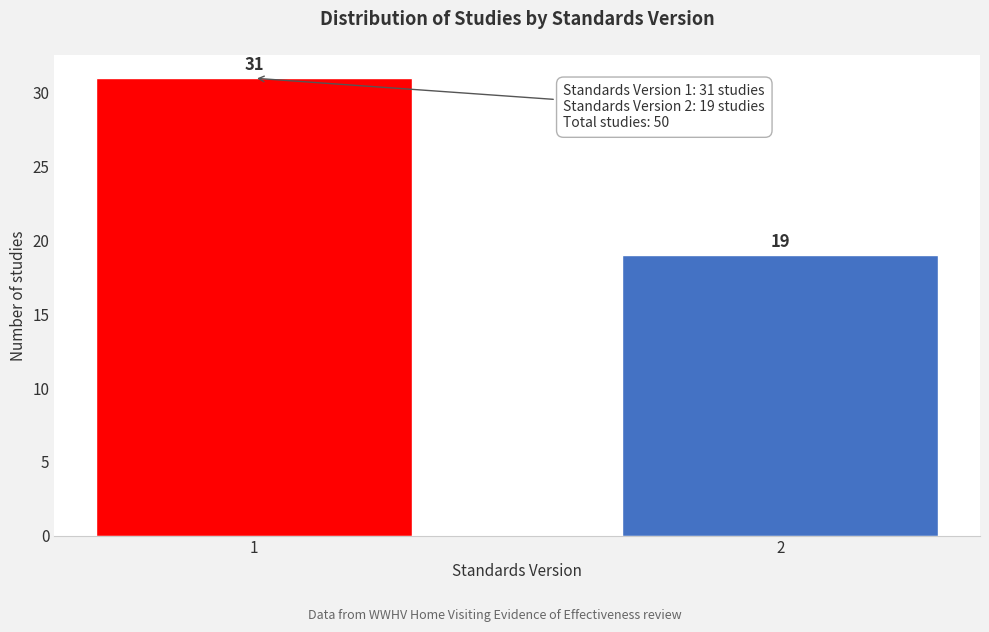

Reading left to right, transcribe all the data shown in this chart.

1=31	2=19